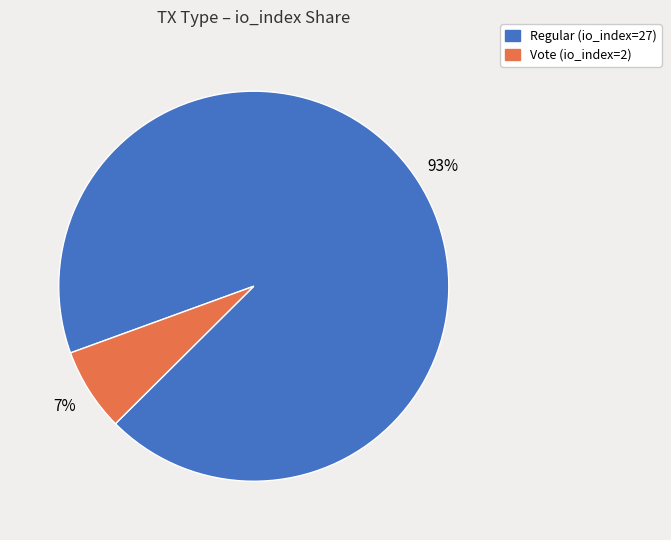

What is the majority slice?

Regular (io_index=27)